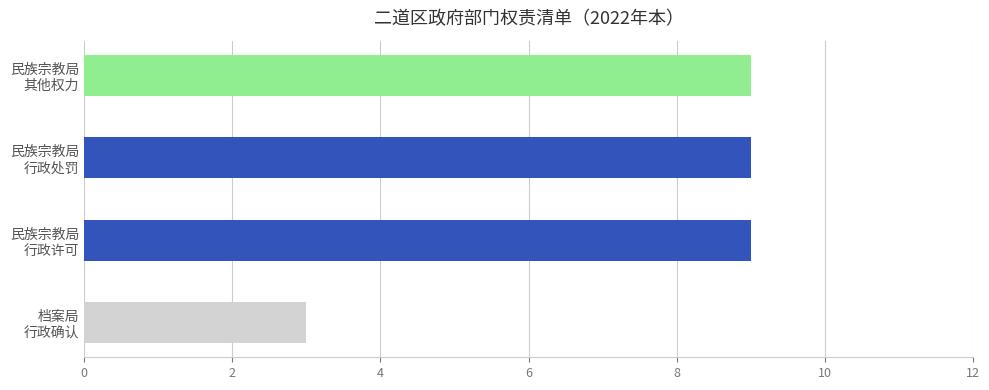

Reading bottom to top, transcribe all the data shown in this chart.

3	9	9	9